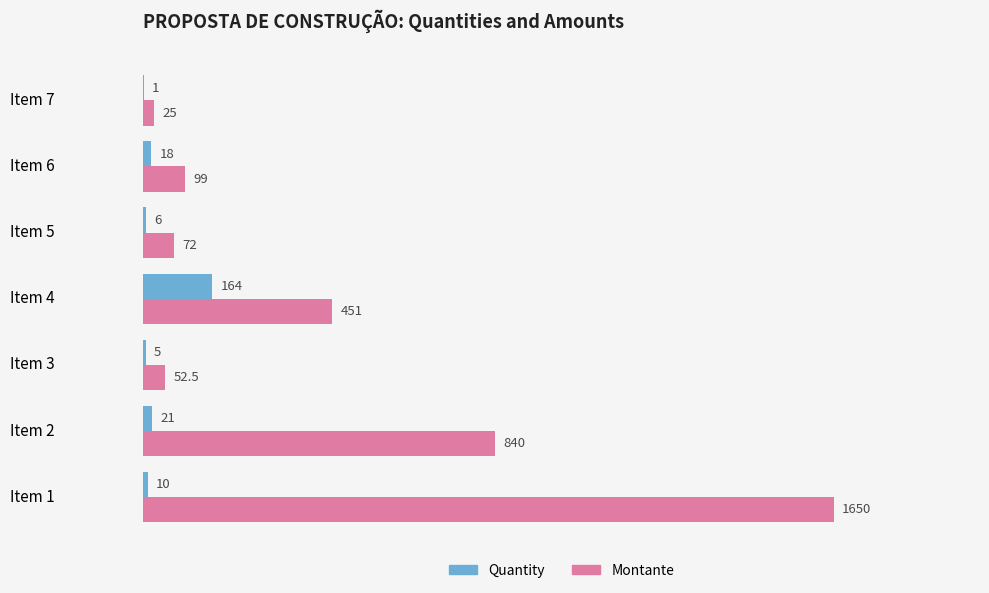

Which series has the largest range (max minus min)?

Montante